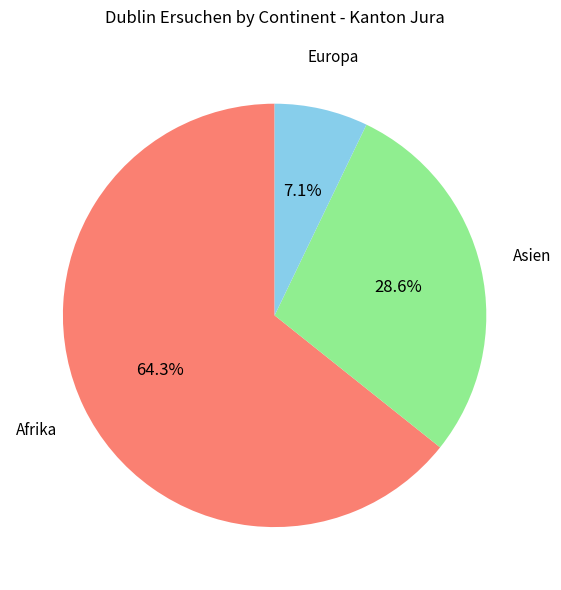

Count the number of slices in the pie.

3